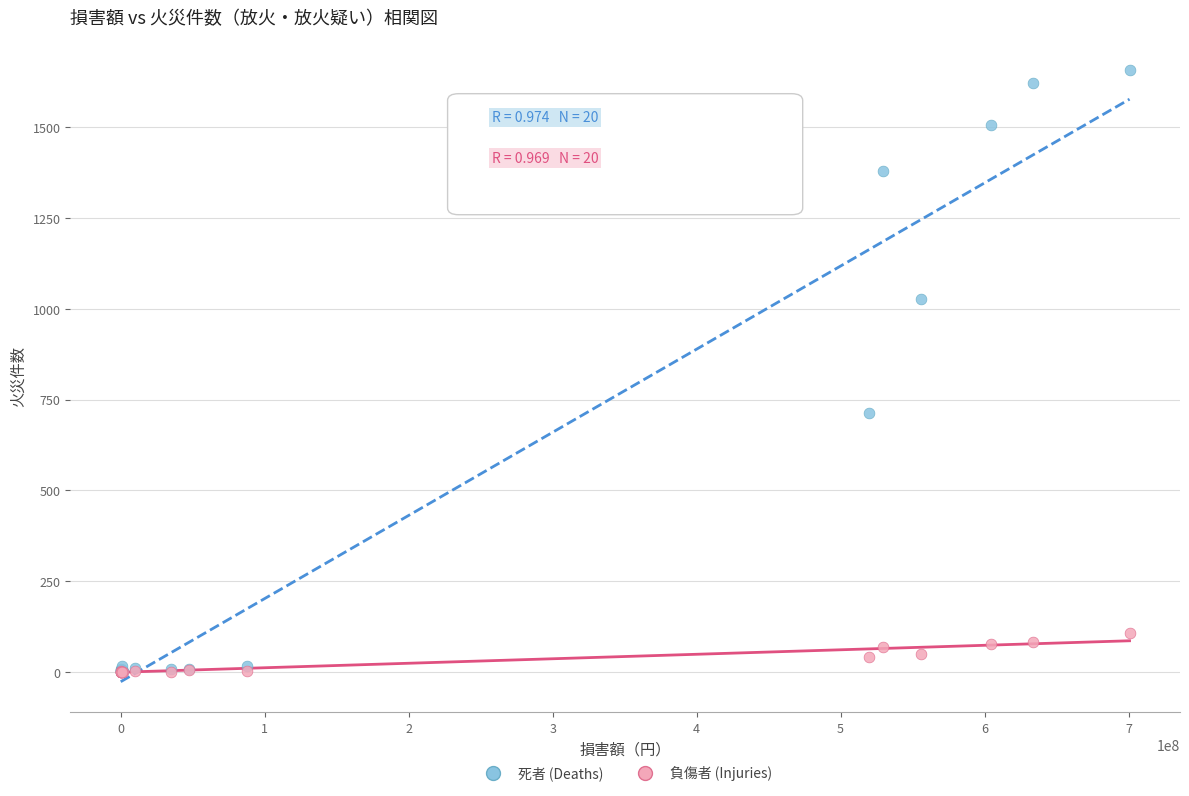

In the 死者 (Deaths) series, what Y value is closest to 828?

712